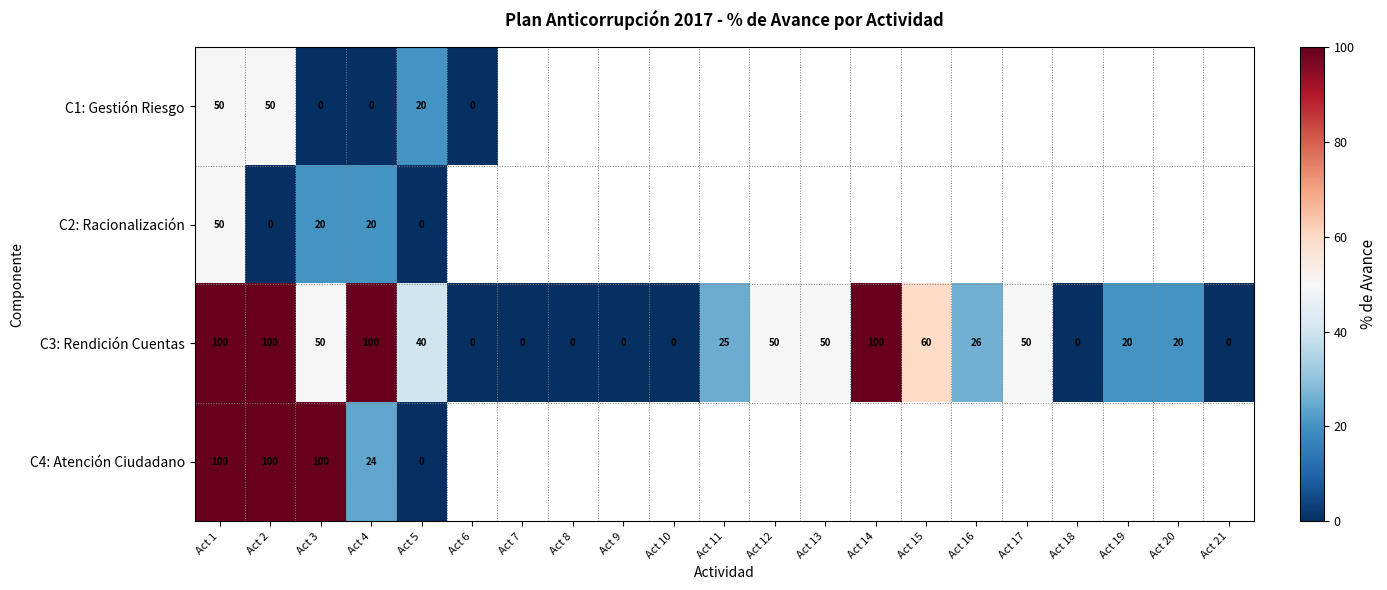

Is it true that C1: Gestión Riesgo equals 79 at Act 2?

False